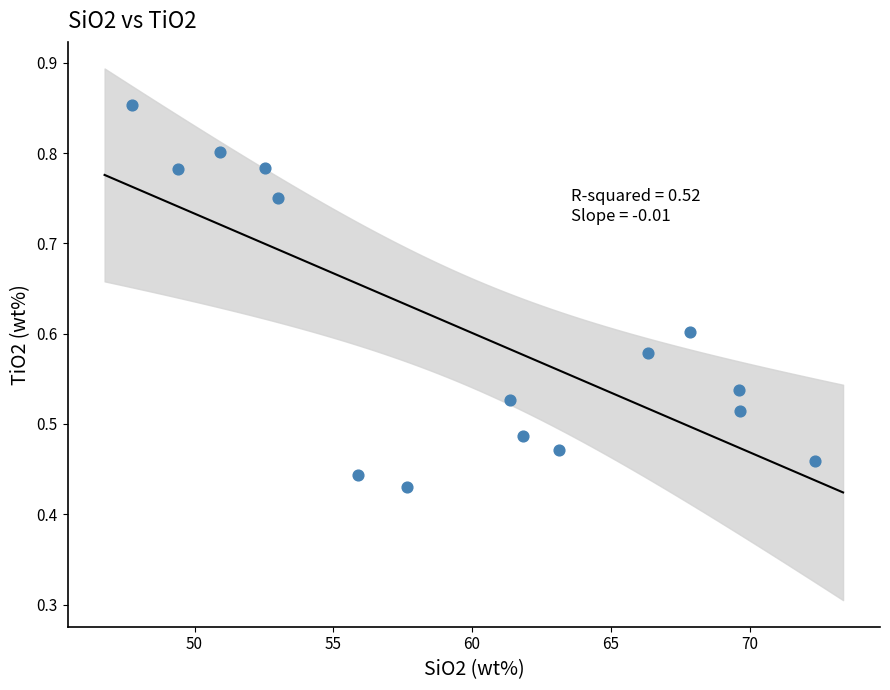

What is the range of X values (max minus min)?

24.6